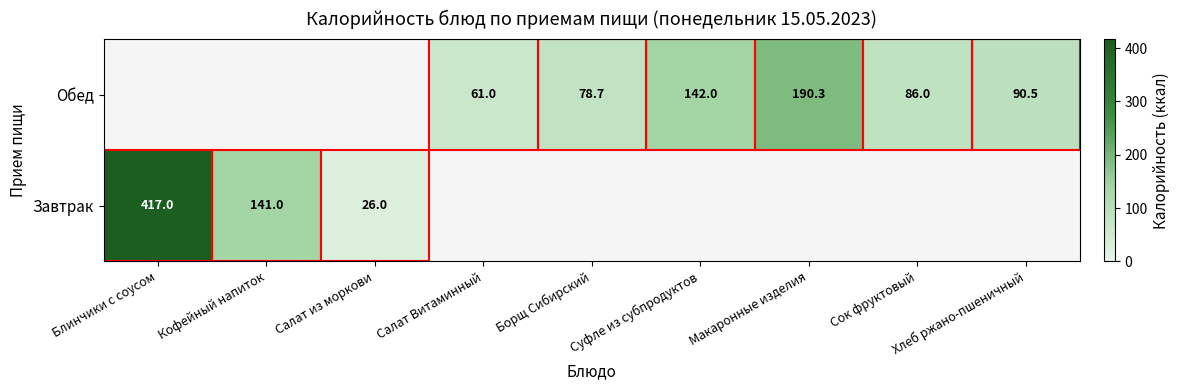

True or false: Завтрак has a value of 7.8 at Салат из моркови.

False